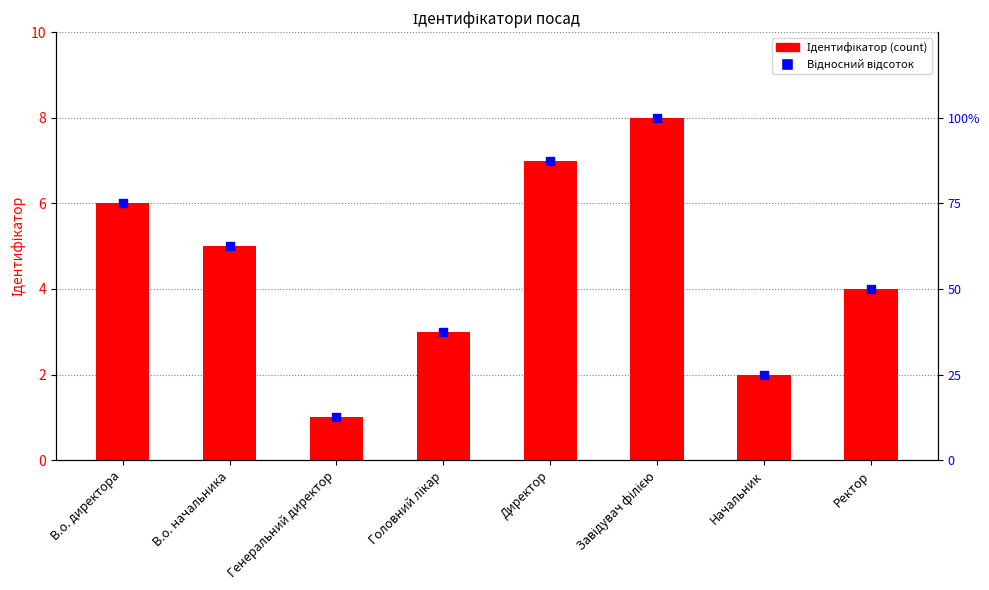

Which series contains the lowest Y value?

Ідентифікатор